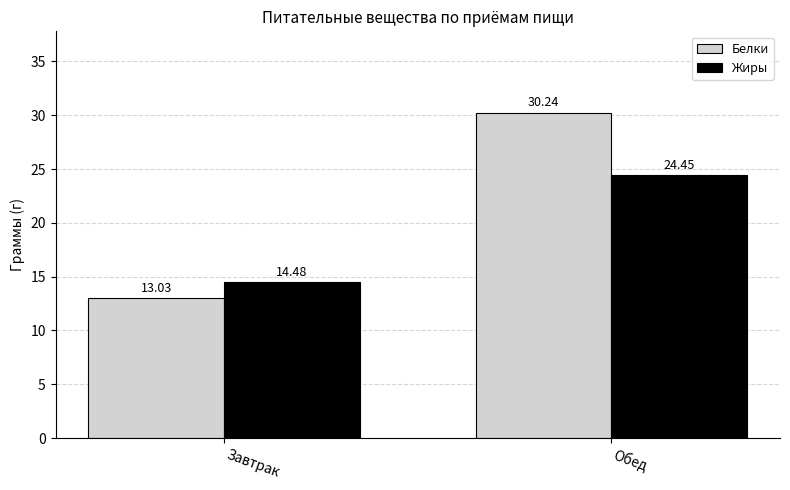

At which label does Жиры reach its peak?

Обед